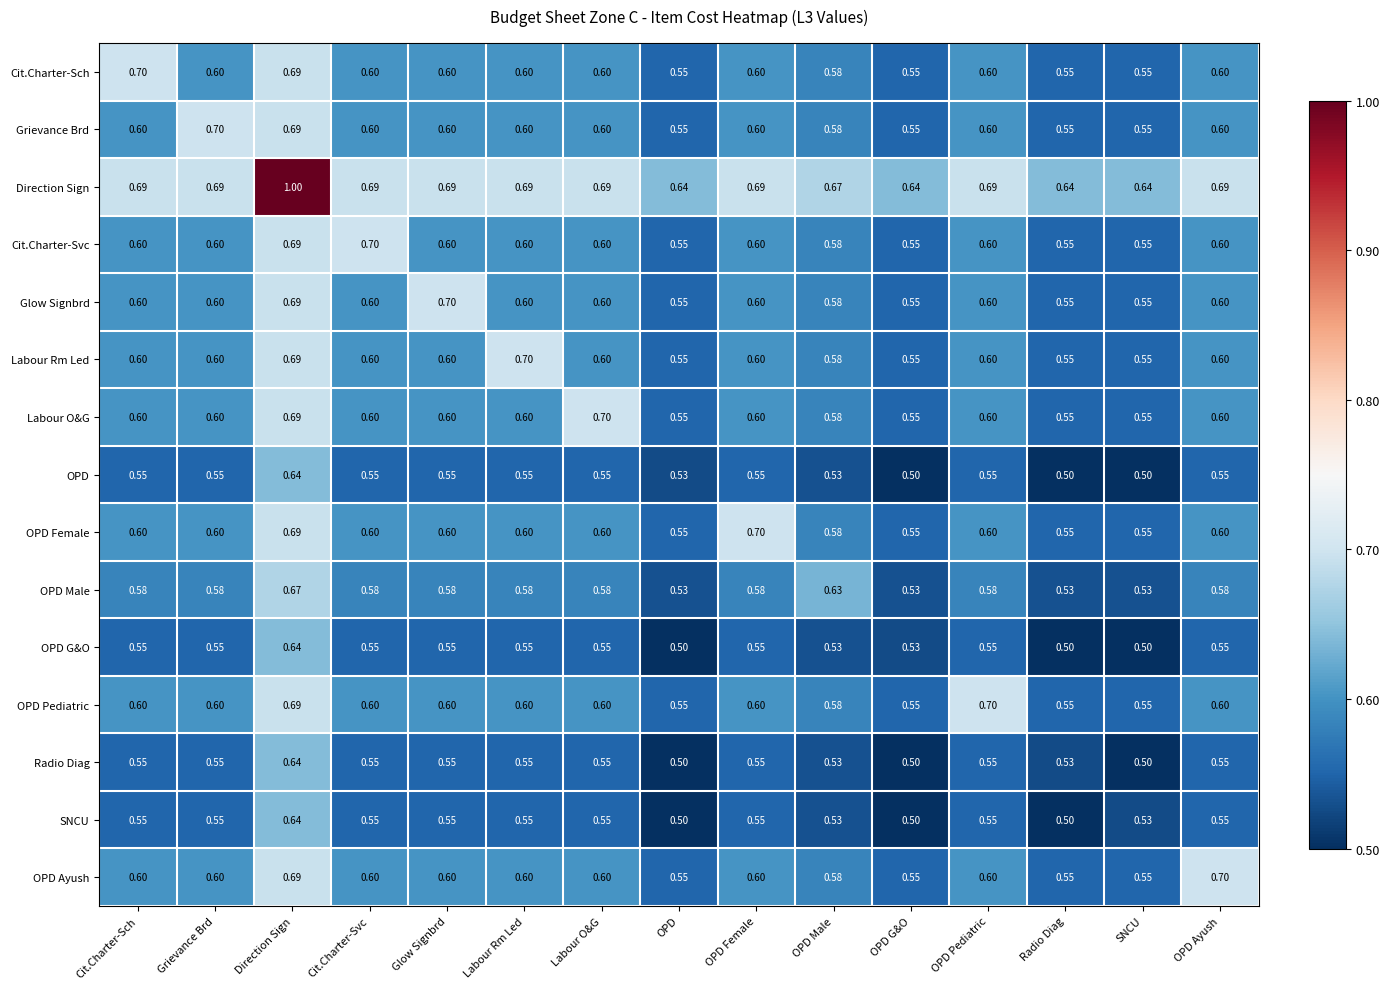

At which label does OPD Pediatric reach its peak?

OPD Pediatric